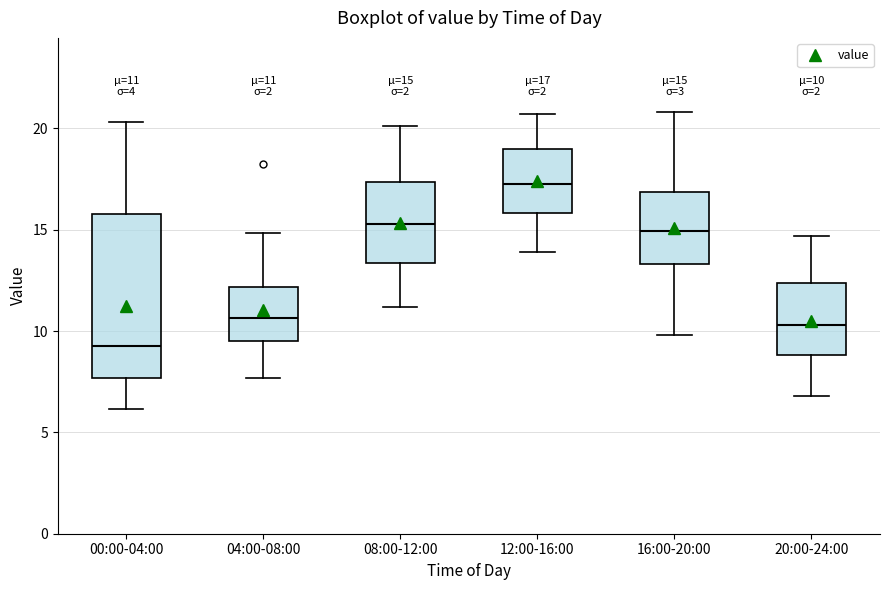

Which box has the highest median line?

12:00-16:00